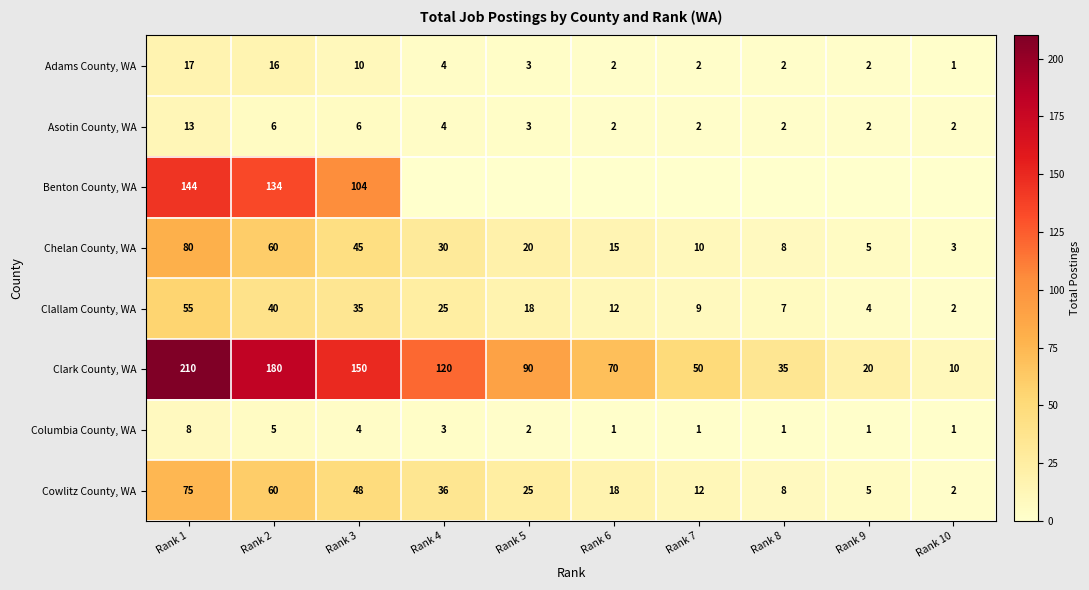

Which series changed the most between Rank 6 and Rank 9?

Clark County, WA